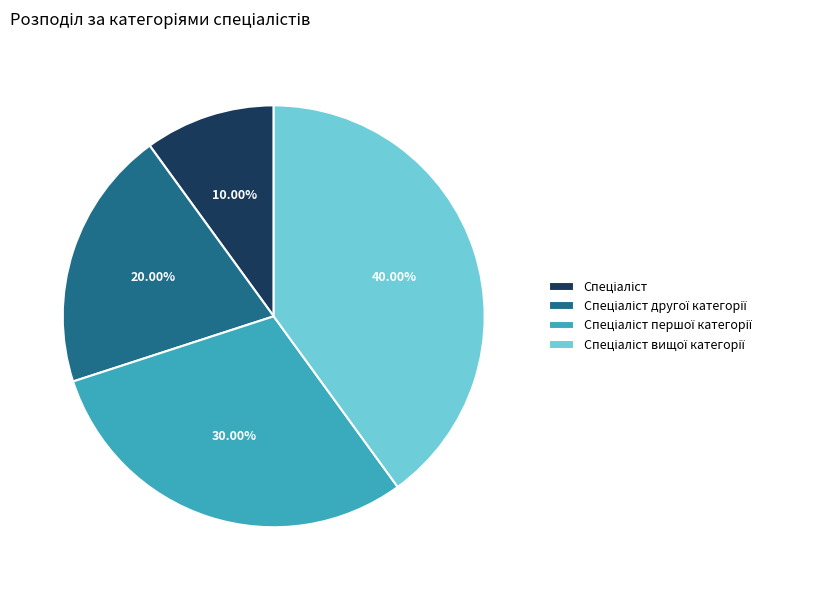

Does any single category account for the majority?

No